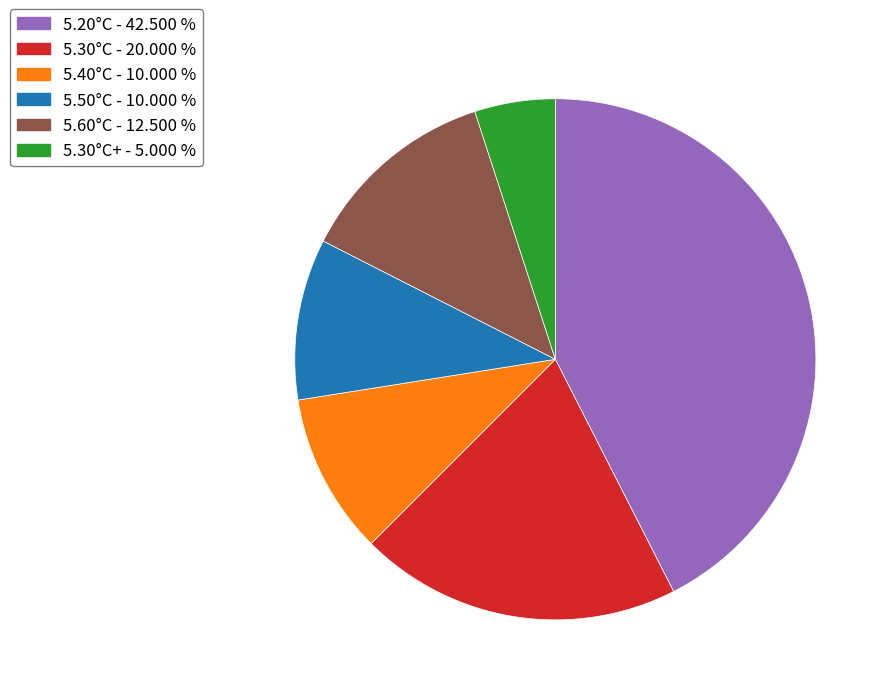

Is there a majority slice in this chart?

No